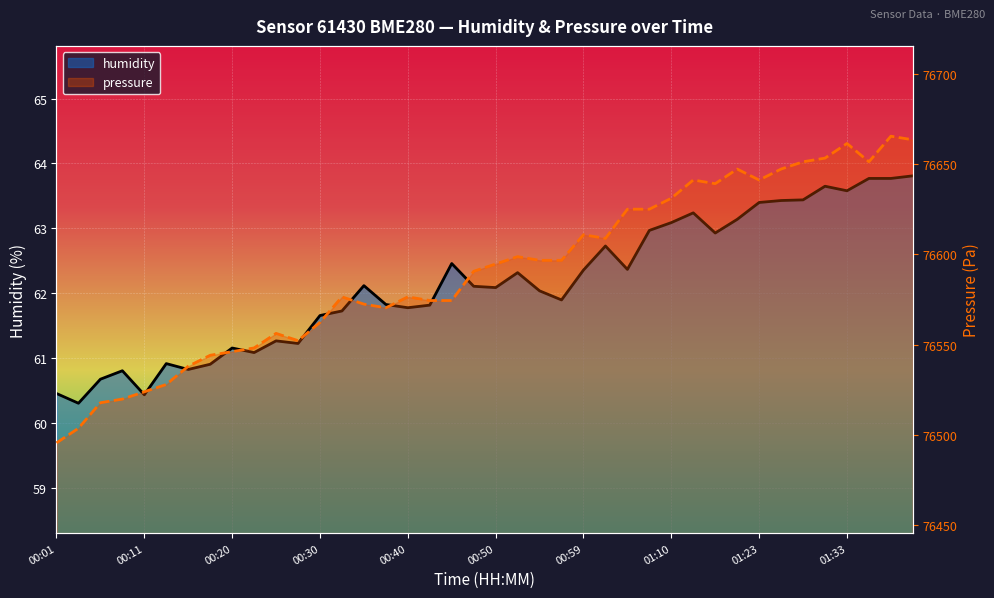

Between 00:30 and 00:42, which is larger?

00:42